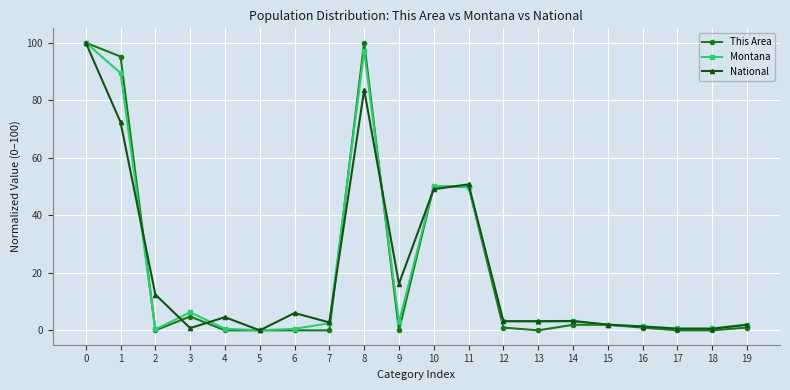

What is the greatest value displayed?

100.0